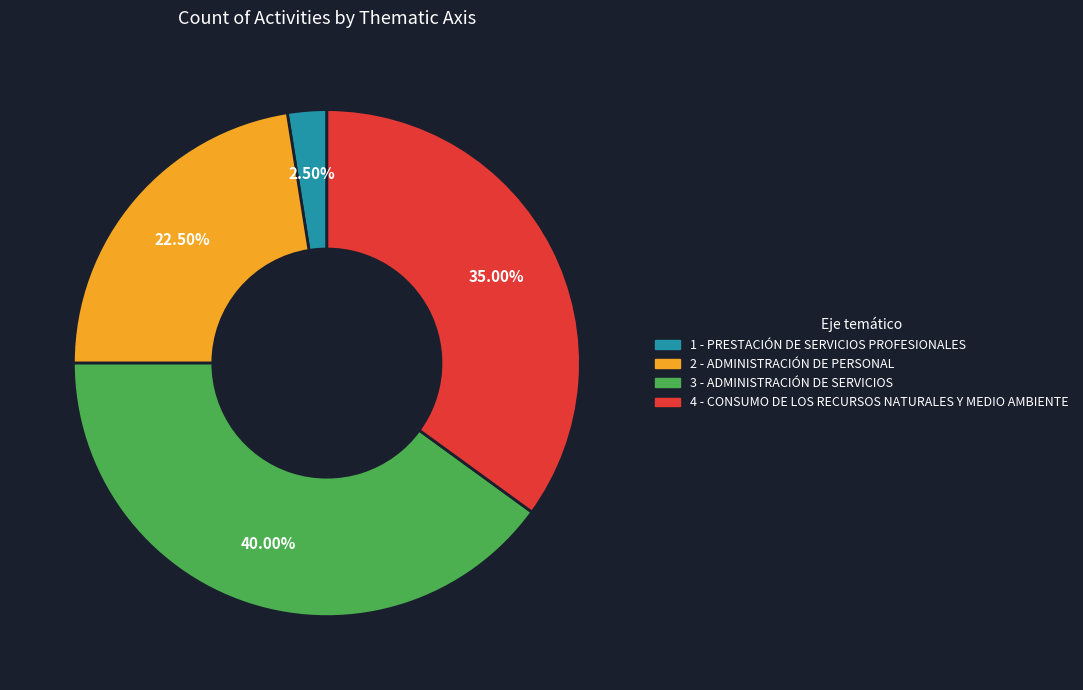

How many slices are in this pie chart?

4